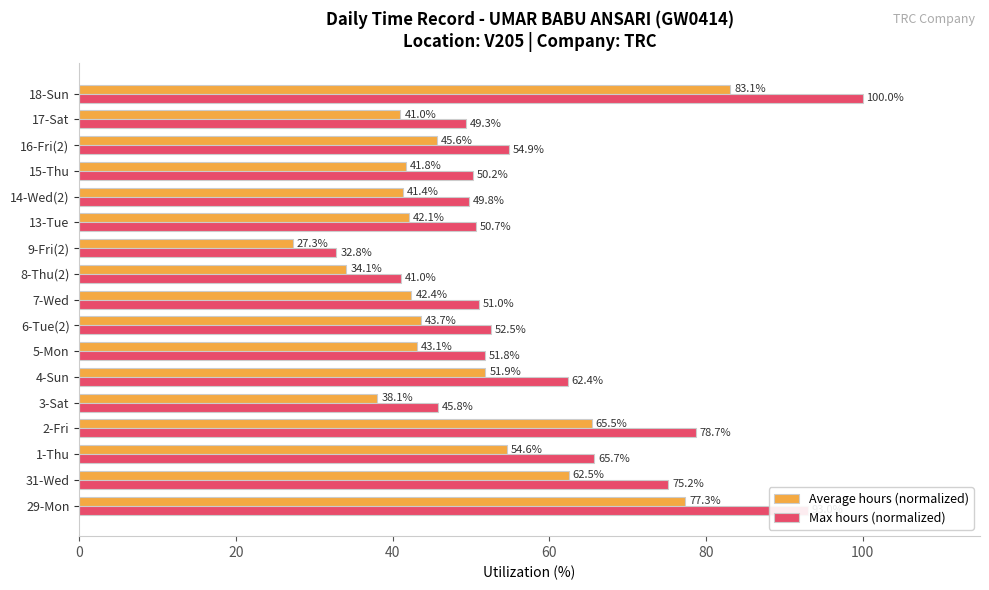

Read the Max hours (normalized) value at 15-Thu.

50.2